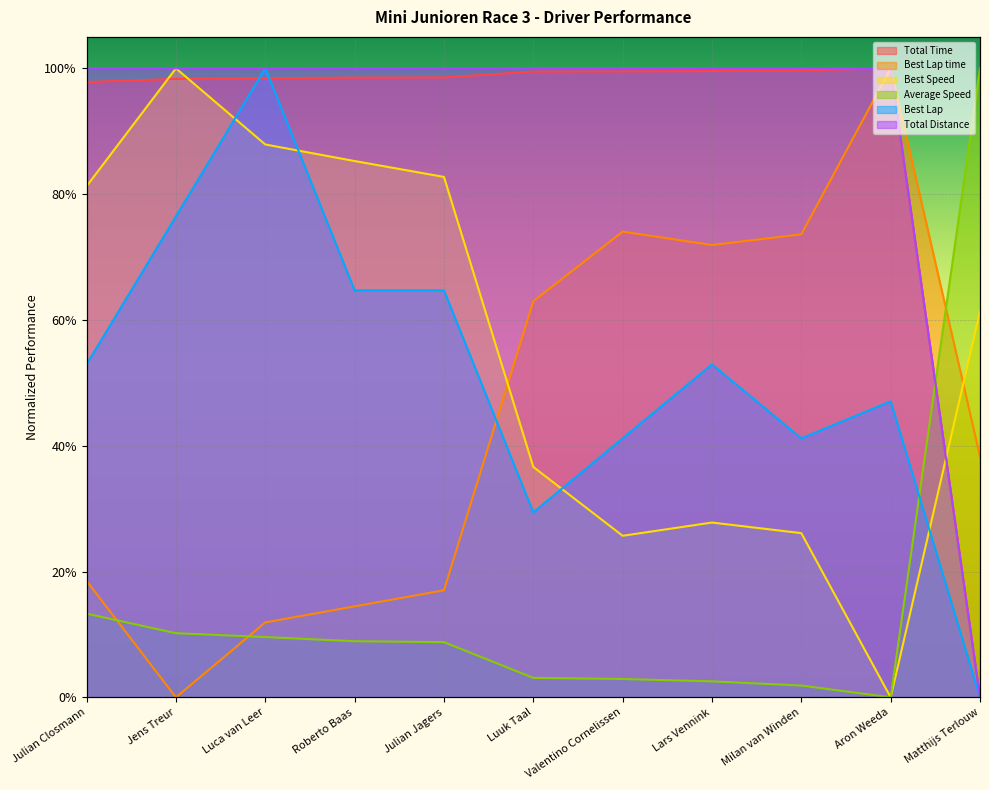

How many interior local valleys does the Best Speed series have?

2